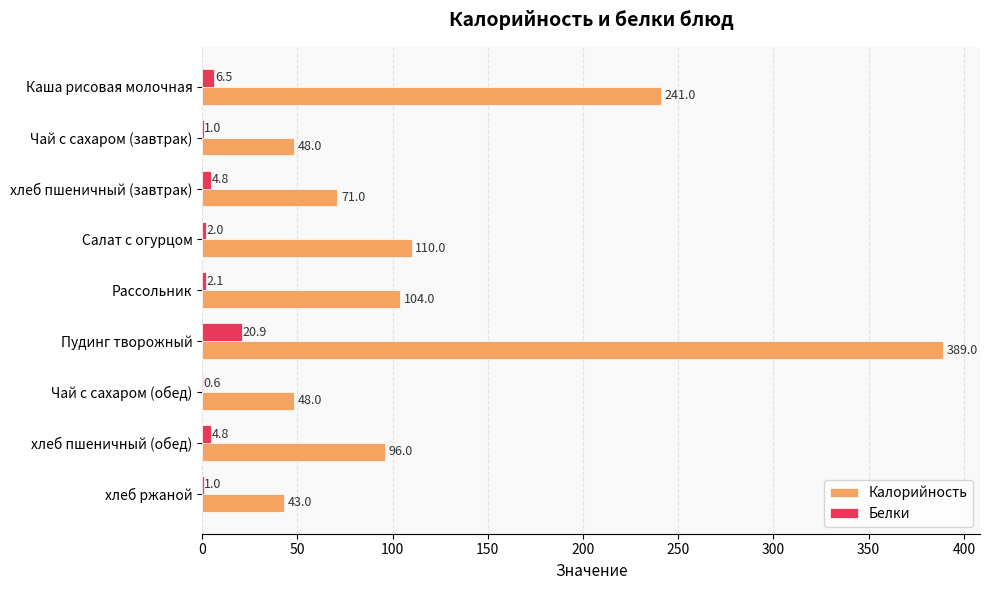

How many distinct data groups are displayed?

2